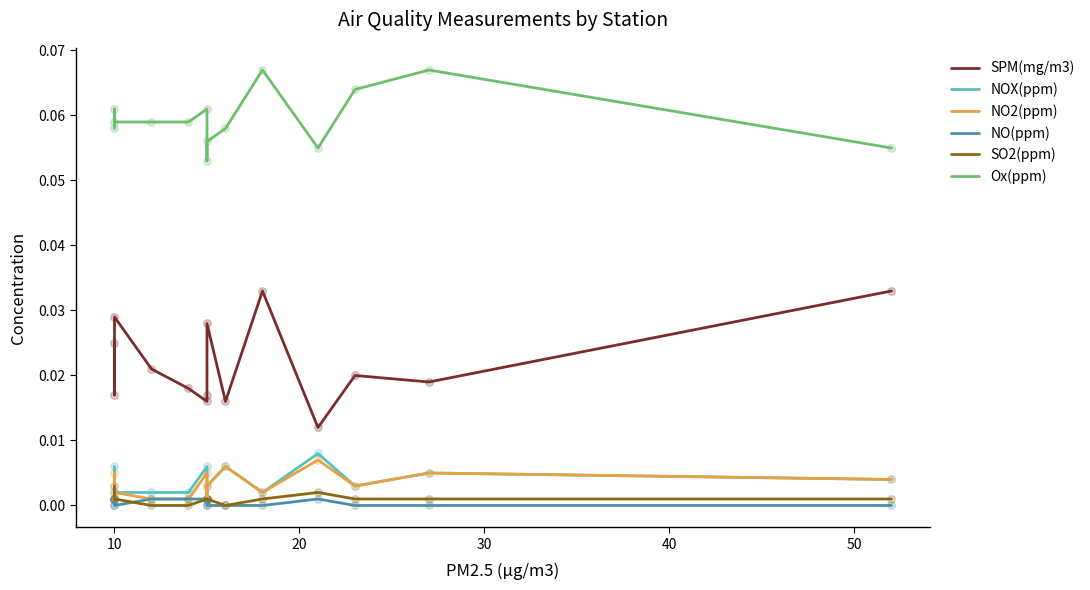

What are all the series names shown in the legend?

SPM(mg/m3), NOX(ppm), NO2(ppm), NO(ppm), SO2(ppm), Ox(ppm)